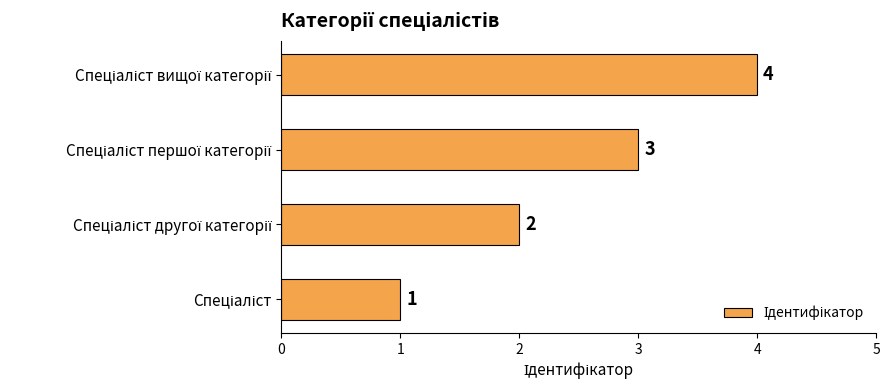

What is the difference between the maximum and minimum values?

3